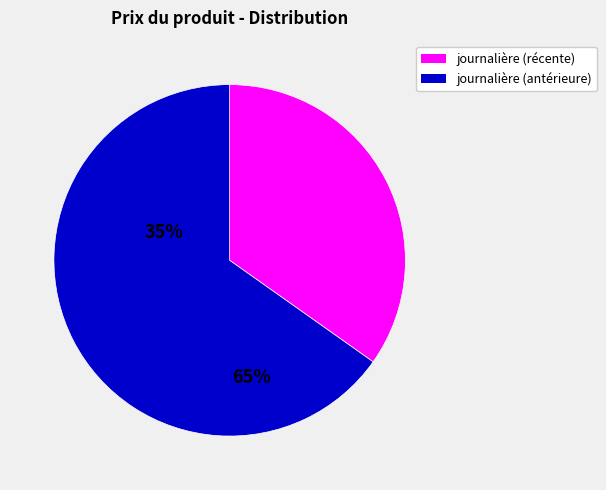

Is there a majority slice in this chart?

Yes